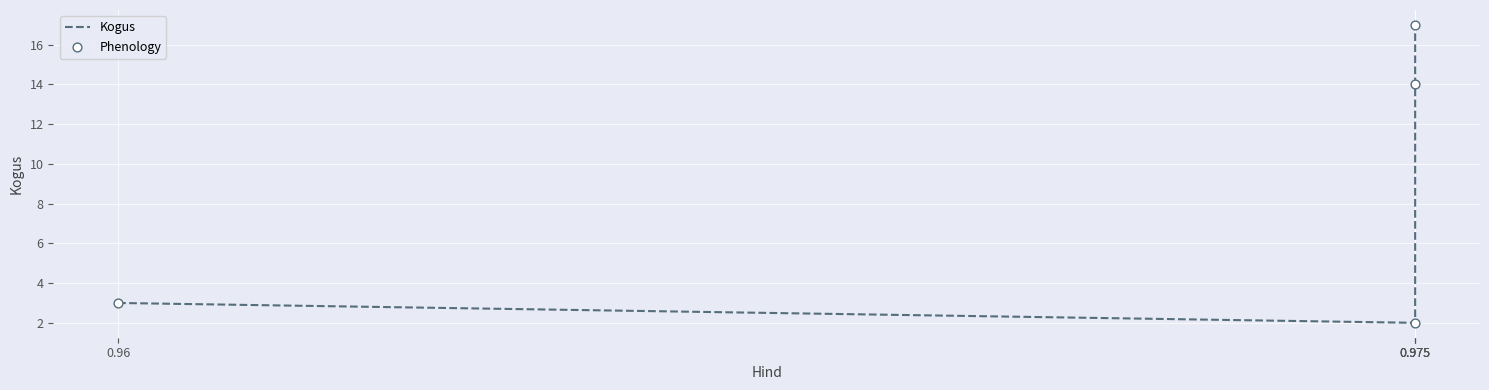

At how many categories does at least one series exceed 9?

2